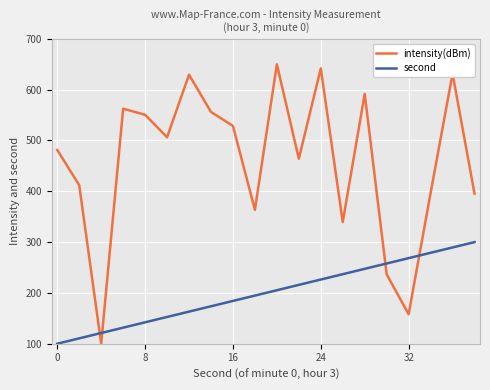

How many intersections are there between second and intensity(dBm)?

4